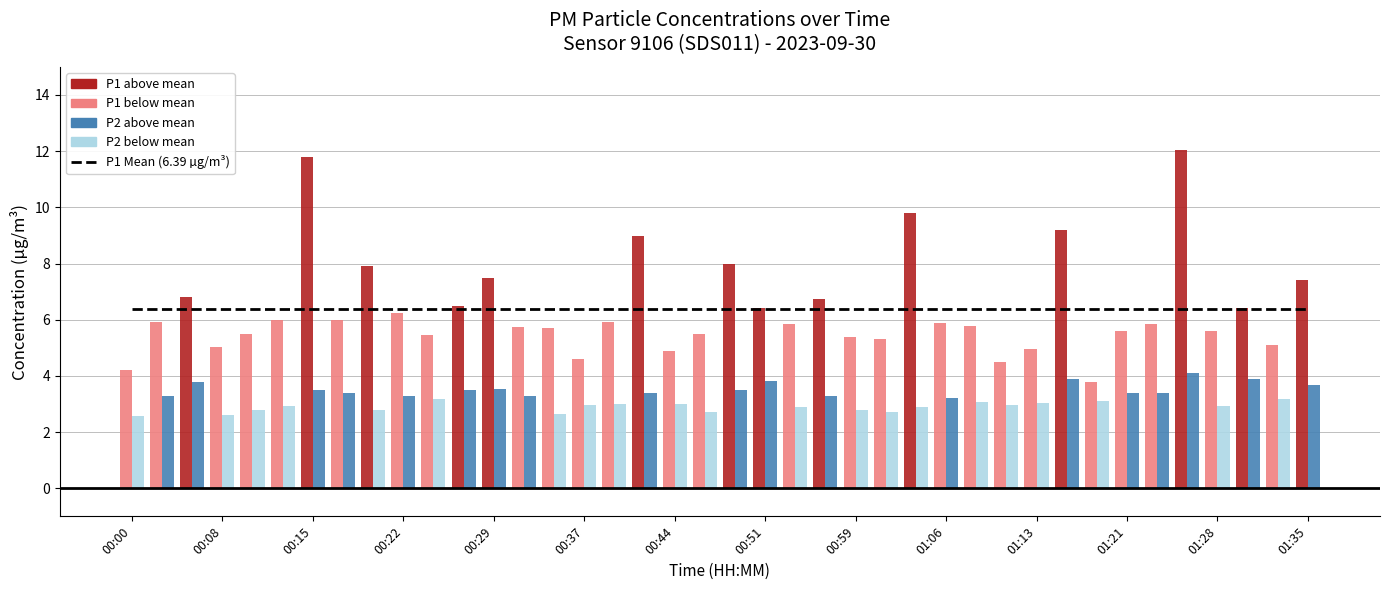

What is the maximum value for P2 (PM2.5)?

4.1